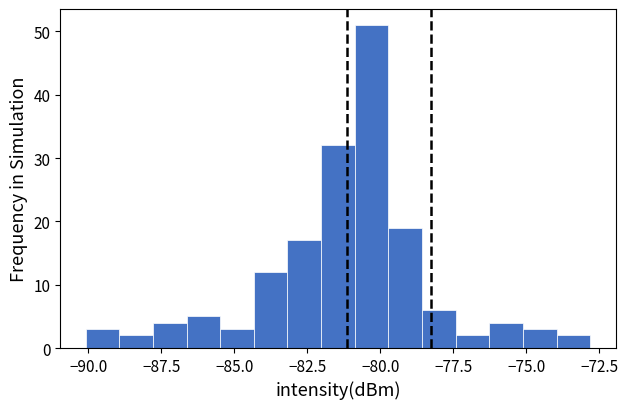

Read against the x-axis, roughly where is the centre of the tallest bar?

-80.5